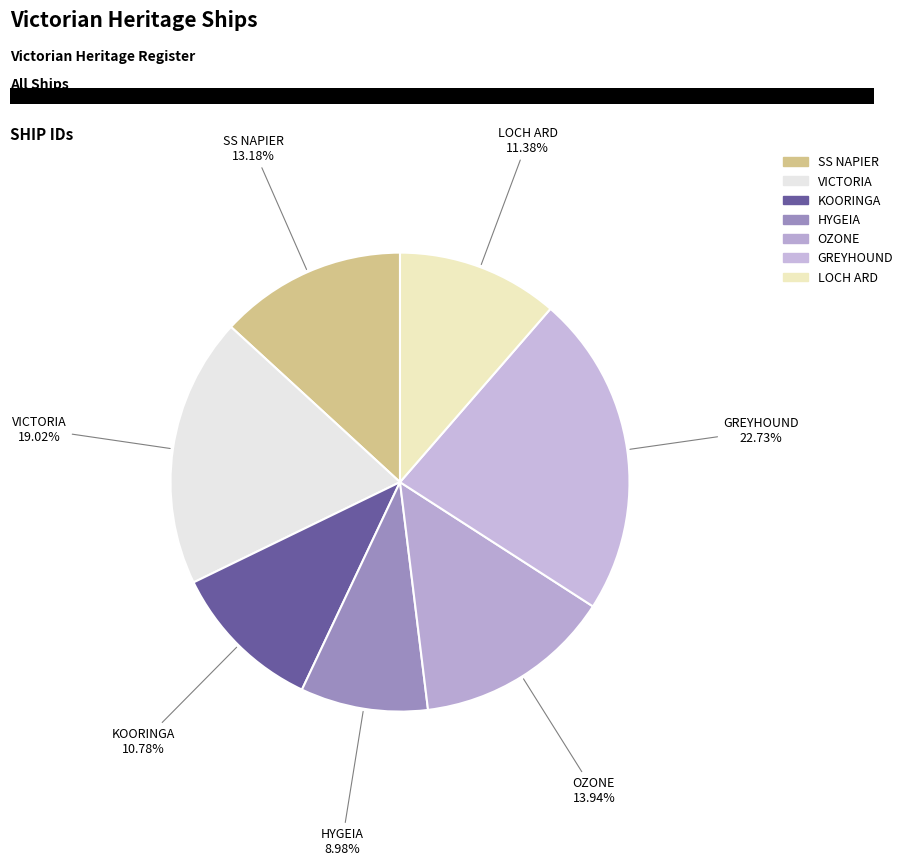

To the nearest percent, what is the difference between the LOCH ARD and HYGEIA slice percentages?

2%